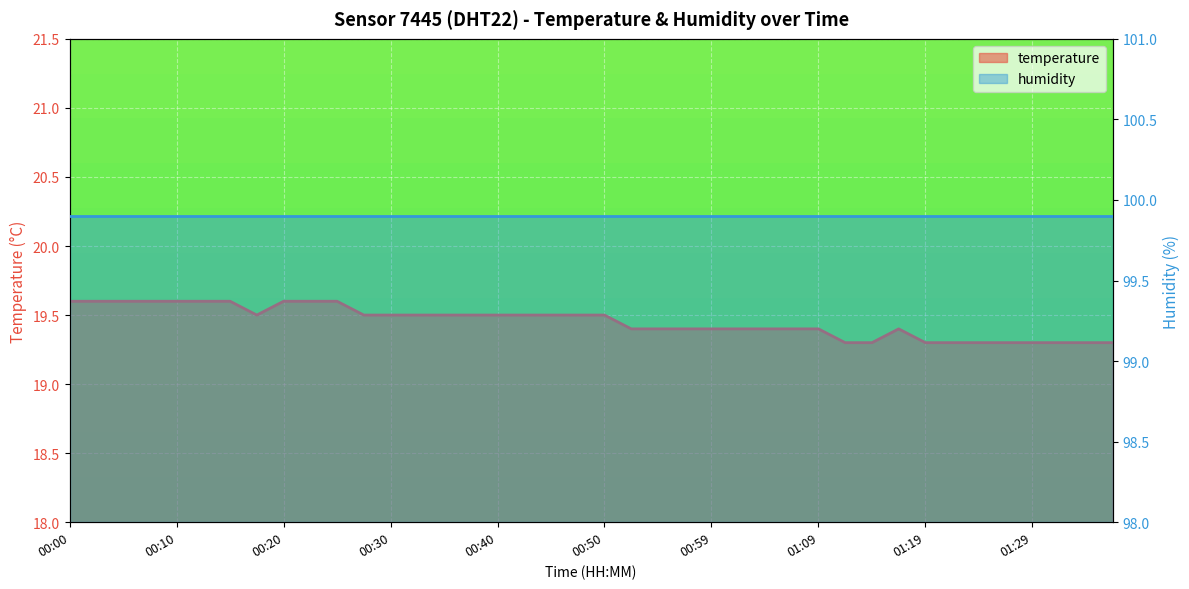

What is the greatest value displayed?

19.6